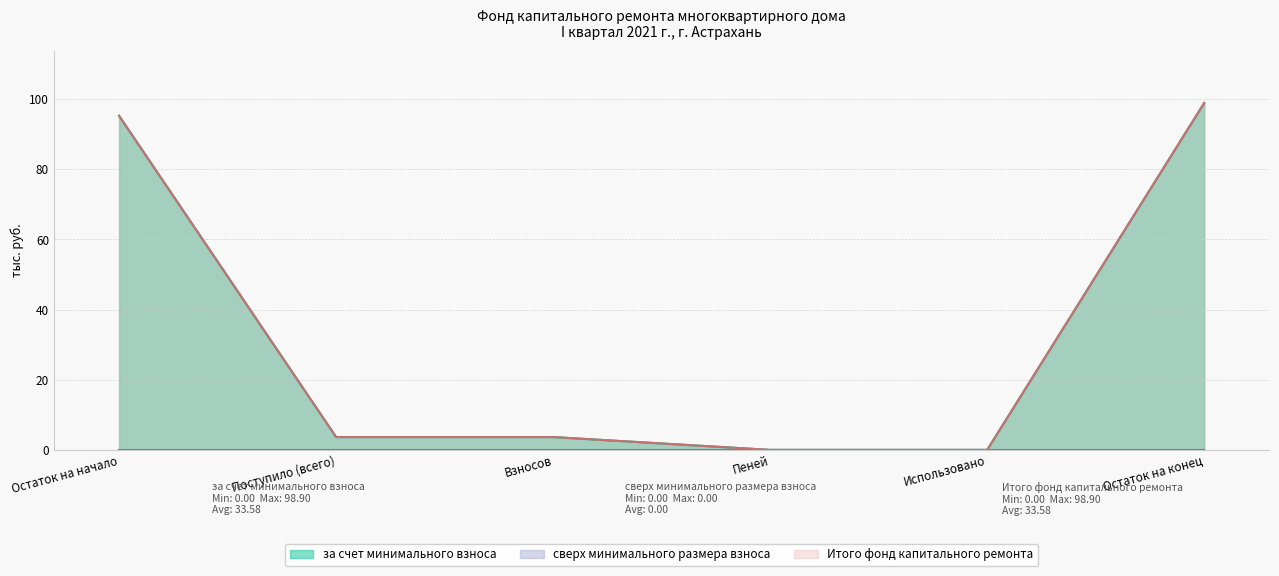

True or false: за счет минимального взноса and Итого фонд капитального ремонта cross at least once.

False